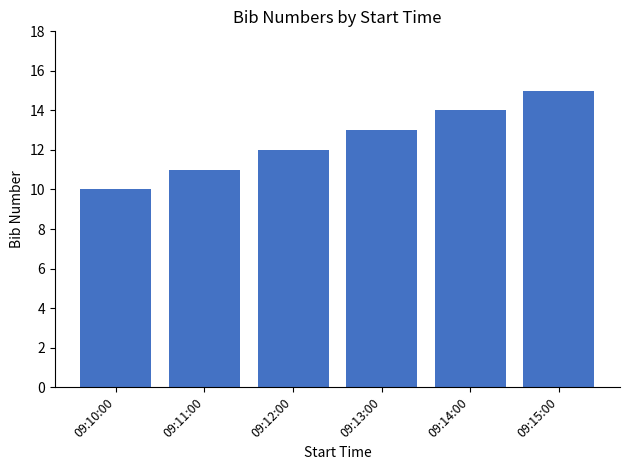

The value at 09:15:00 is 8. True or false?

False